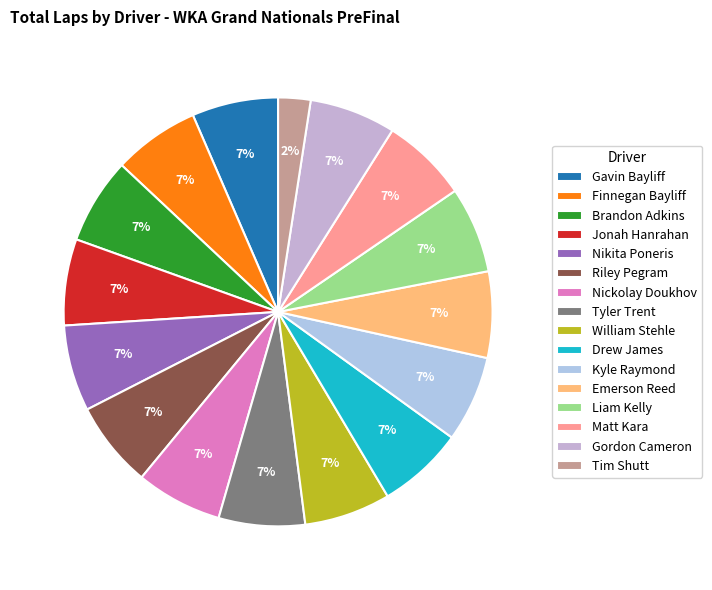

To the nearest percent, what is the combined percentage of Finnegan Bayliff and Tyler Trent?

13%